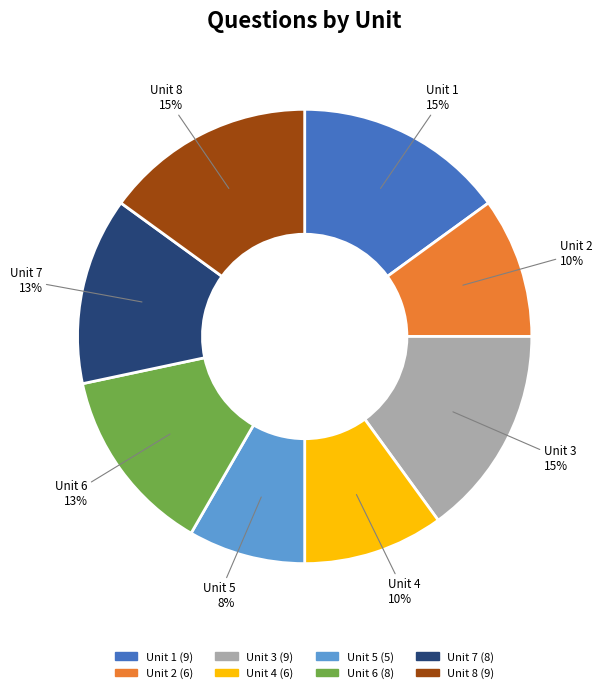

True or false: Unit 6 accounts for 1% of the total.

False